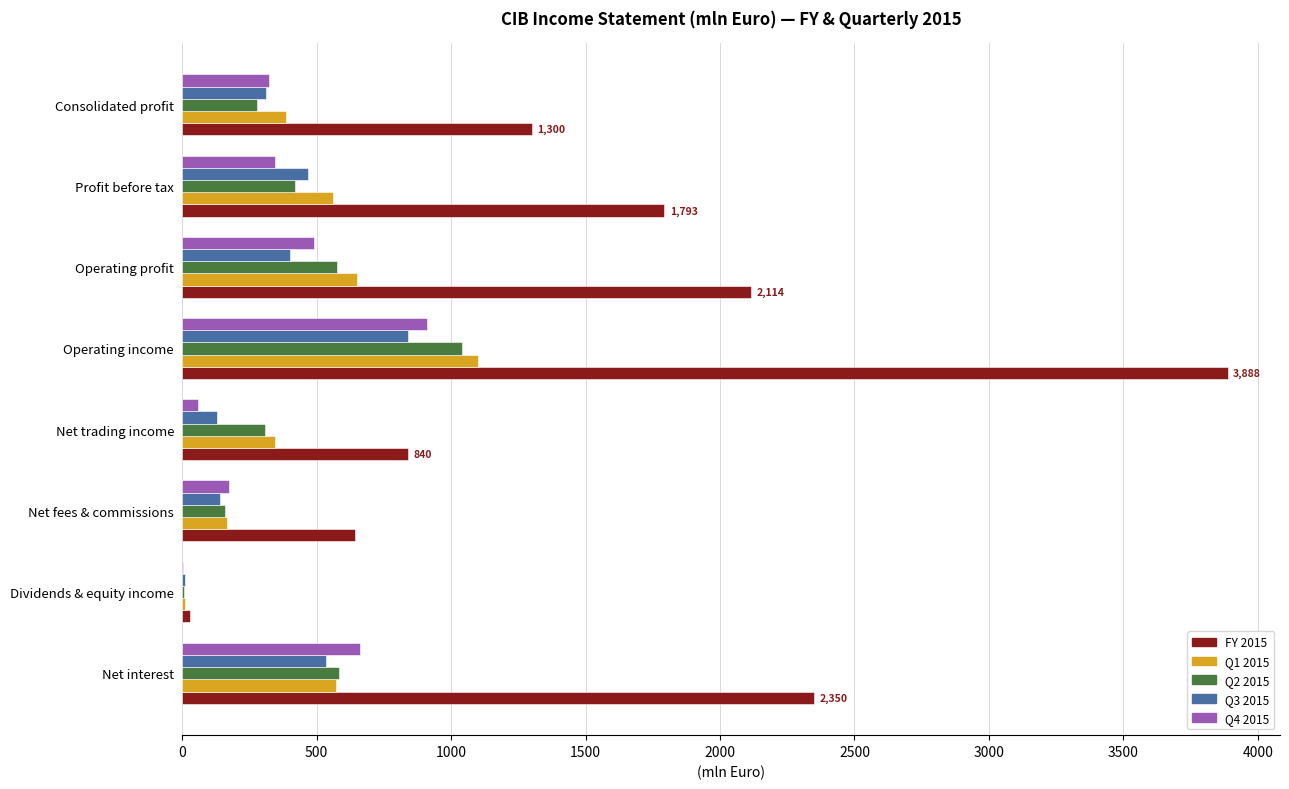

True or false: Q2 2015 has a value of 452.2 at Operating income.

False